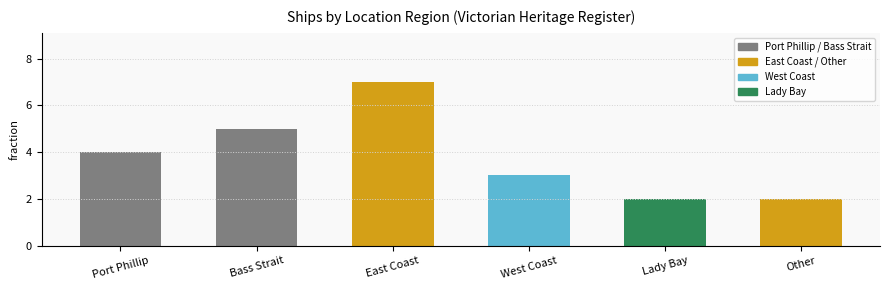

What is the difference between the maximum and second lowest values?

5